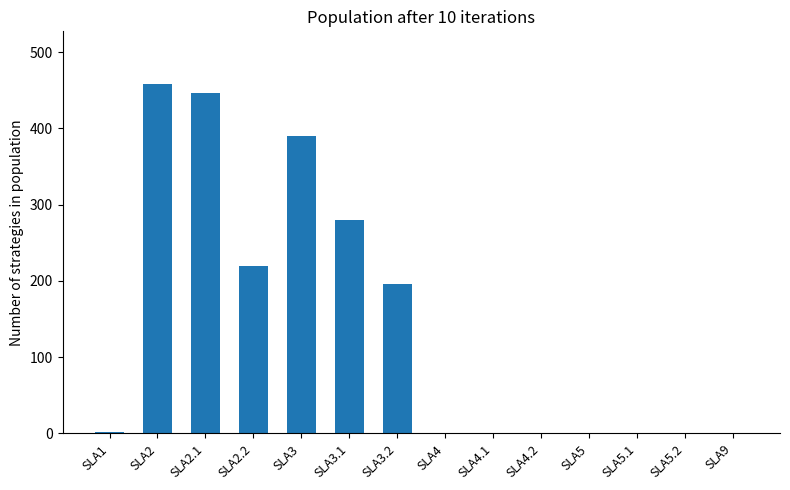

How many data points does each series have?

14